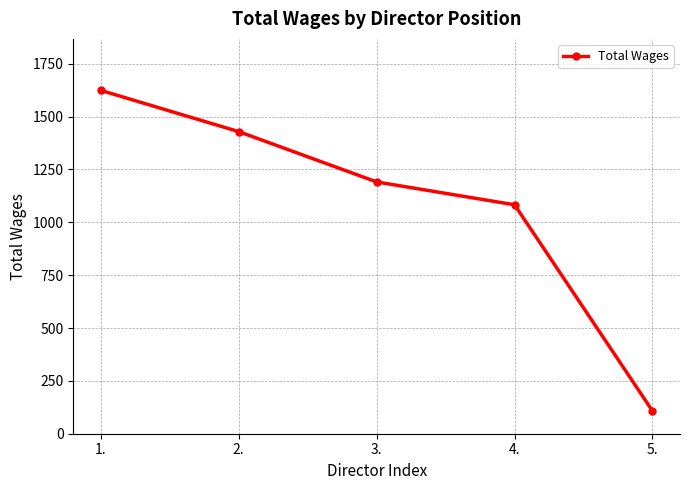

What is the label of the 5th point from the left?

5.